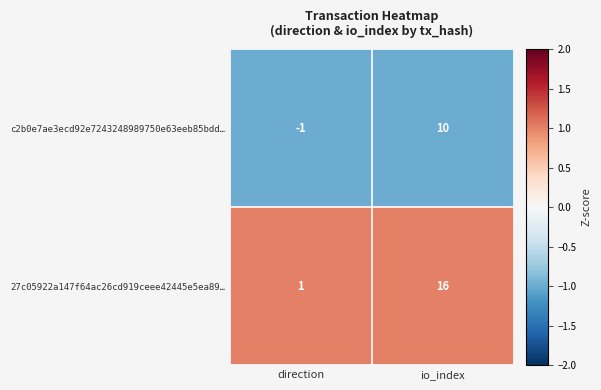

Which series changed the most between direction and io_index?

27c05922a147f64ac26cd919ceee42445e5ea89…